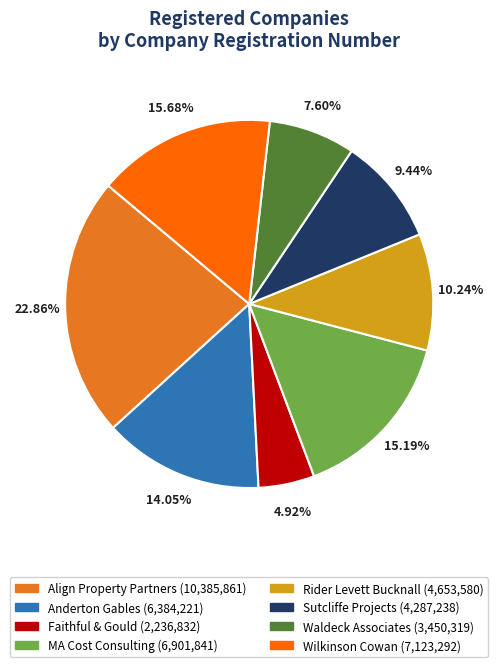

What percentage do Faithful & Gould and Rider Levett Bucknall together represent?

15.2%